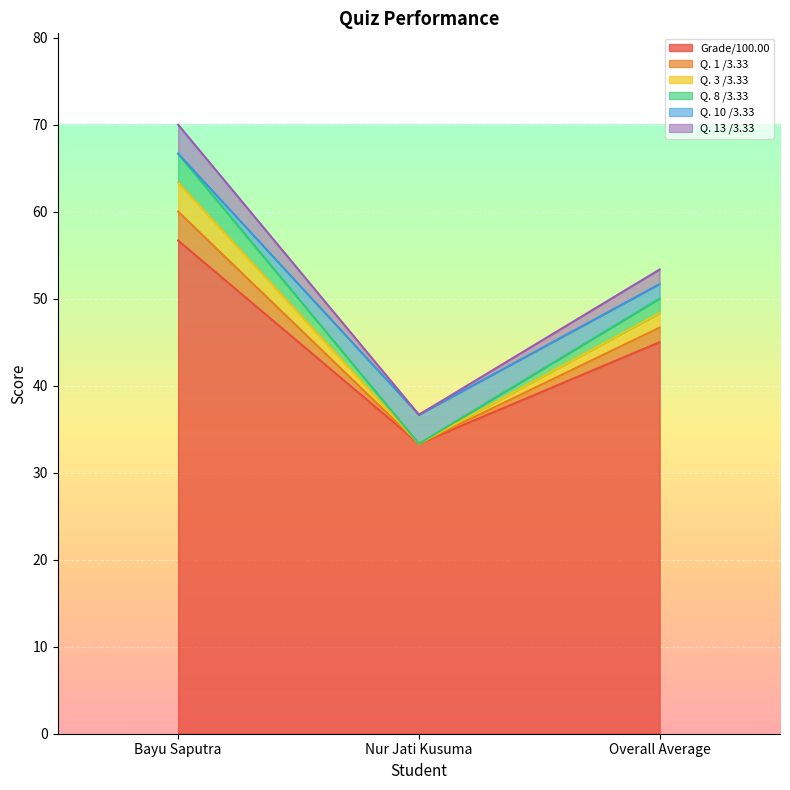

At which category is the sum across all series the highest?

Bayu Saputra